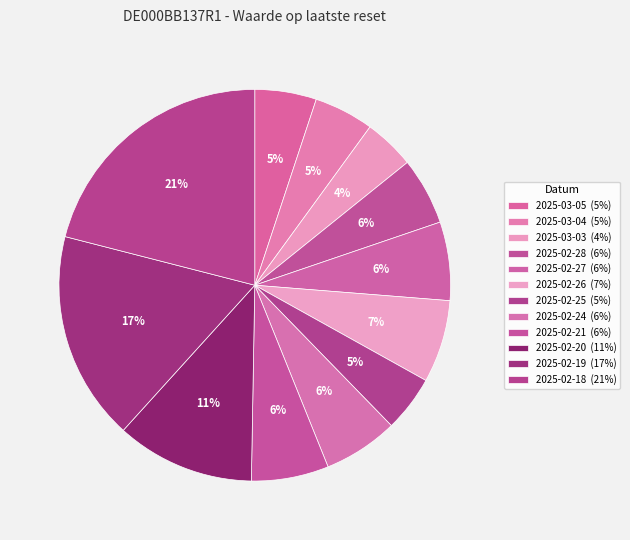

Which category has the biggest portion of the pie?

2025-02-18